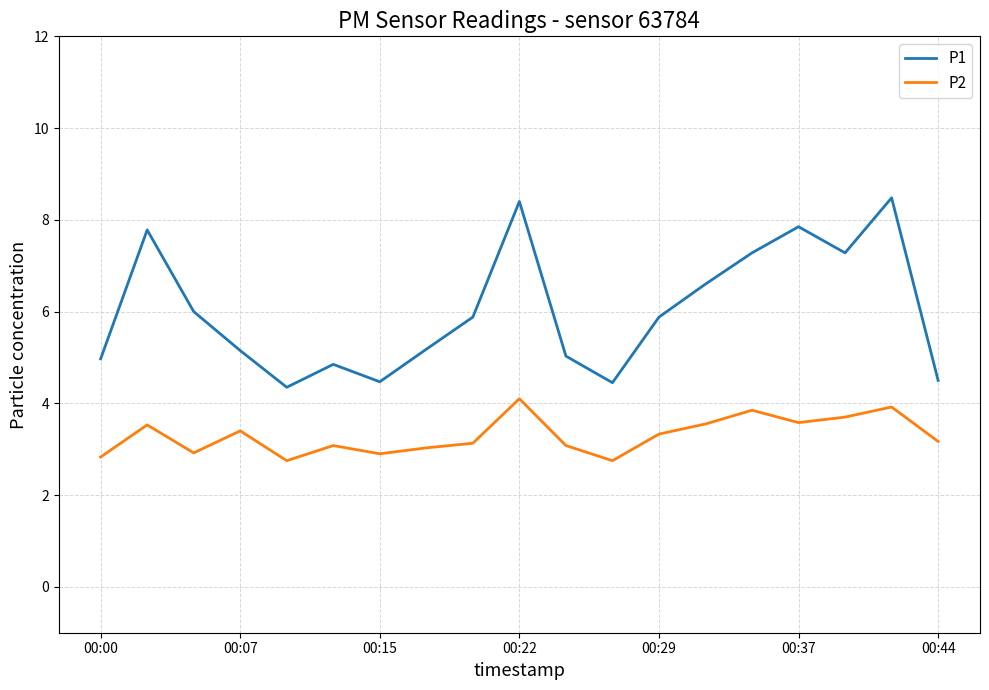

True or false: P1 and P2 intersect in this chart.

False